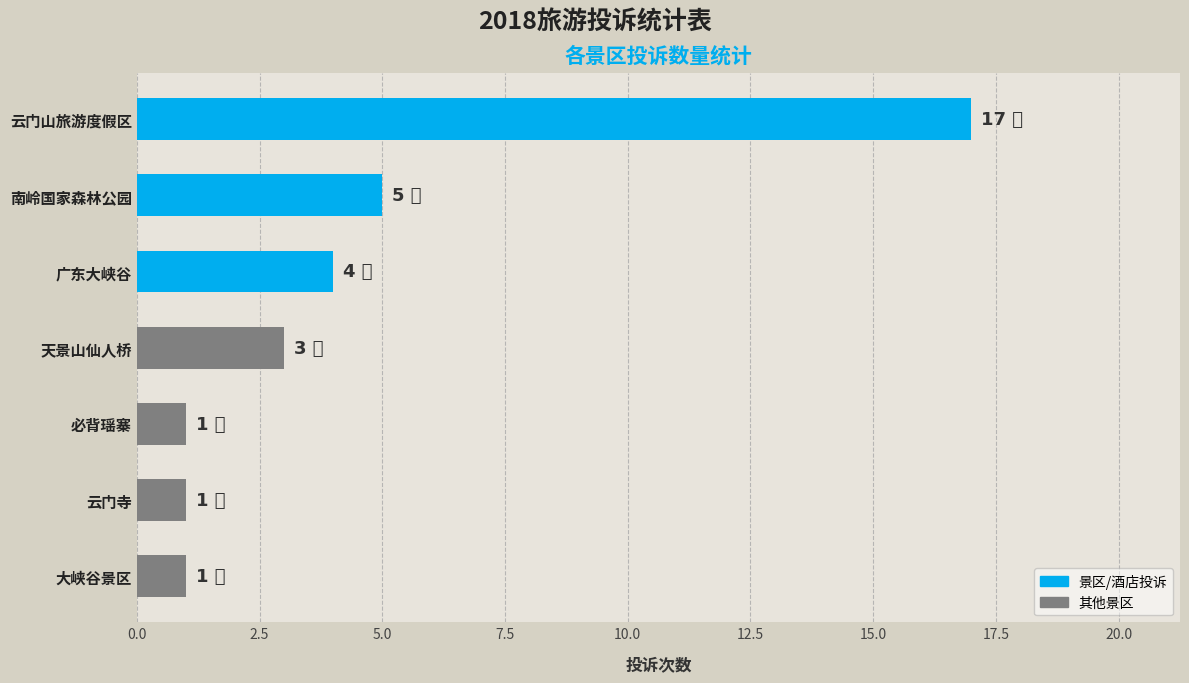

Does the chart contain stacked bars?

No